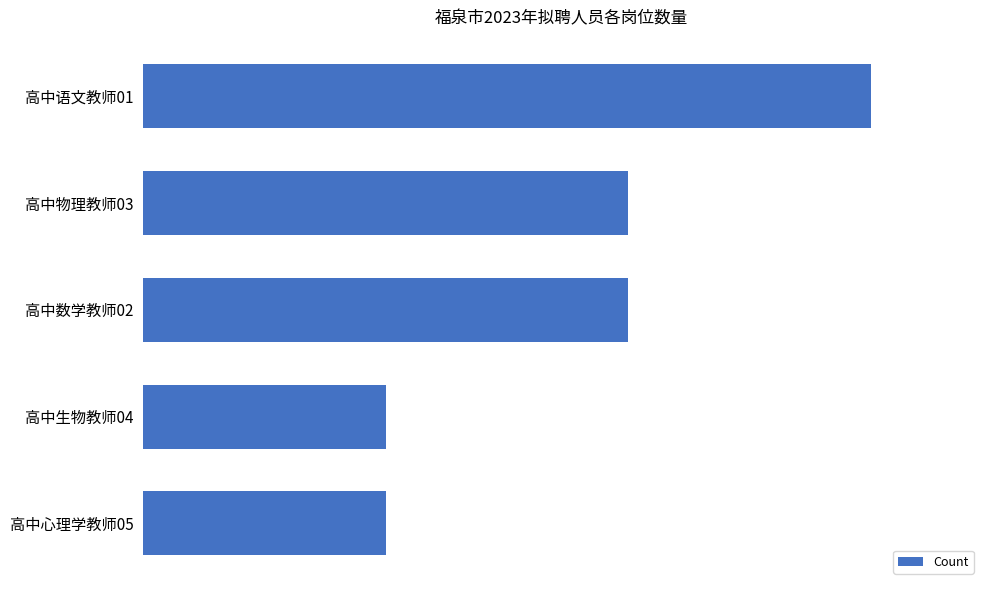

Rank the categories by value from lowest to highest.

高中生物教师04, 高中心理学教师05, 高中物理教师03, 高中数学教师02, 高中语文教师01